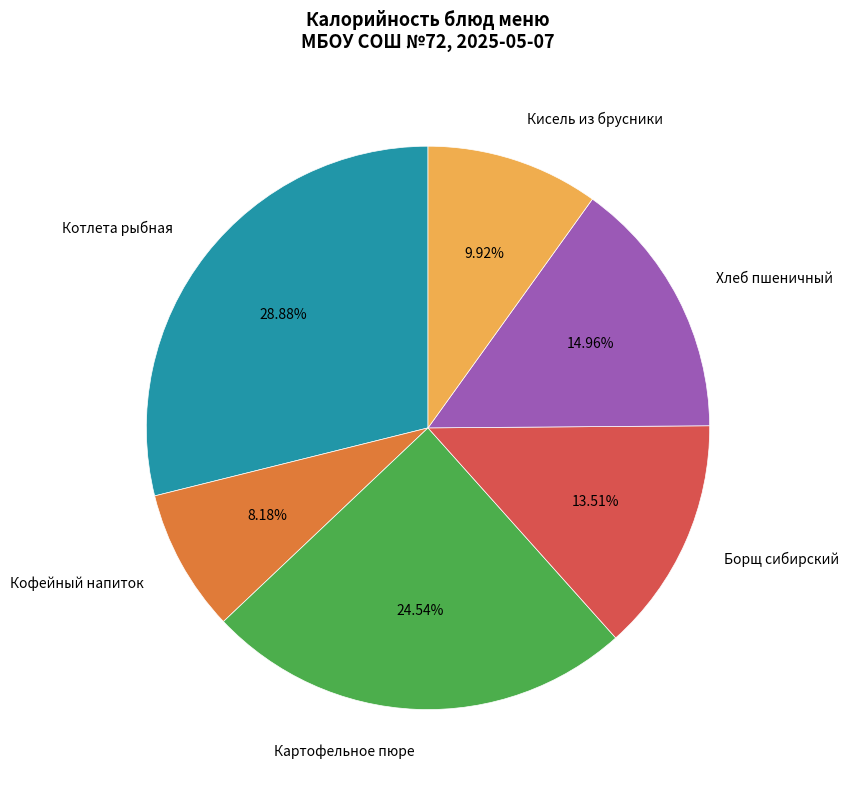

Does Котлета рыбная account for over 50% of the chart?

No